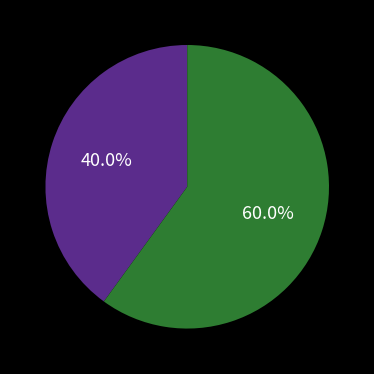

How many slices are in this pie chart?

2